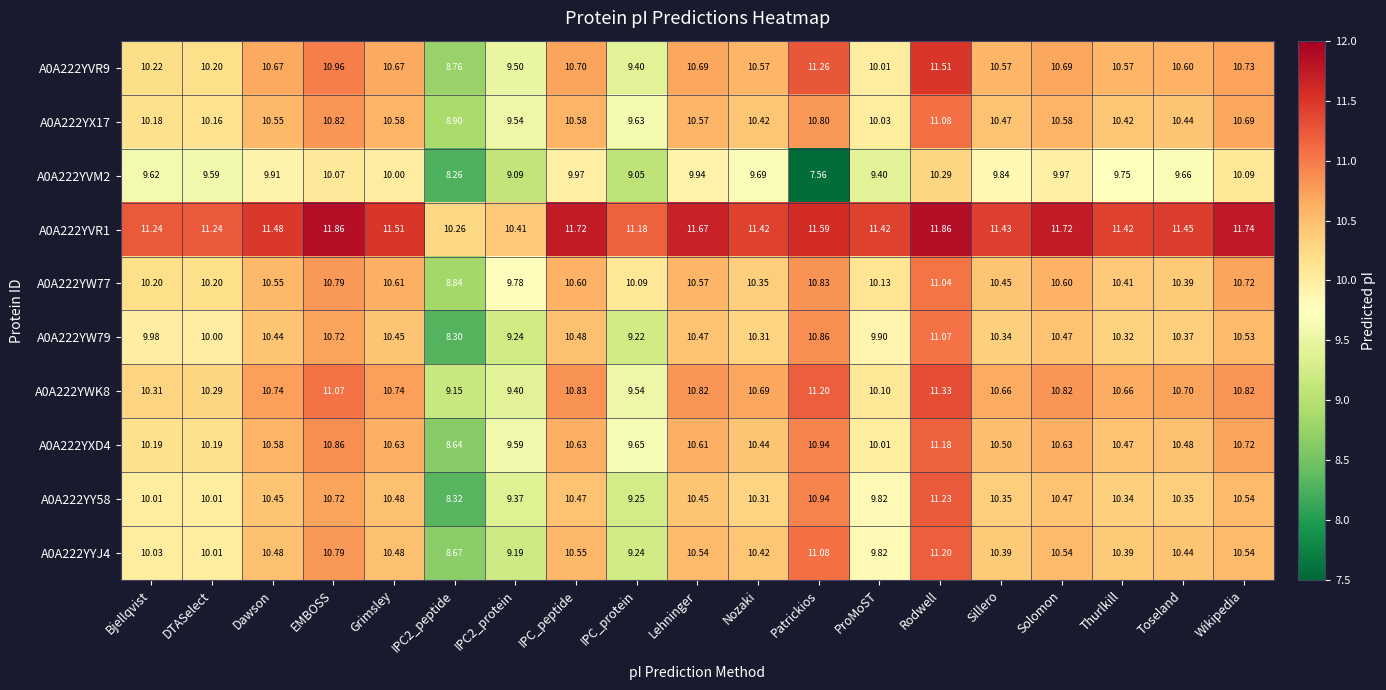

Which series has the largest range (max minus min)?

A0A222YY58